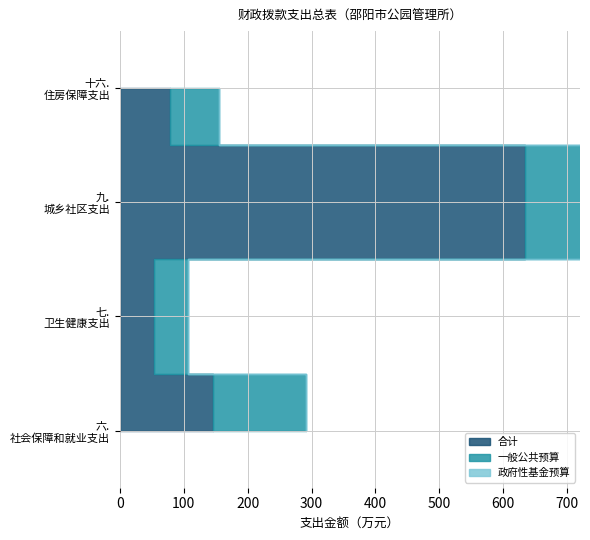

Reading right to left, list all the values displayed in this chart.

合计: 77.8	634.2	53.5	145.8
一般公共预算: 77.8	634.2	53.5	145.8
政府性基金预算: 0.0	0.0	0.0	0.0